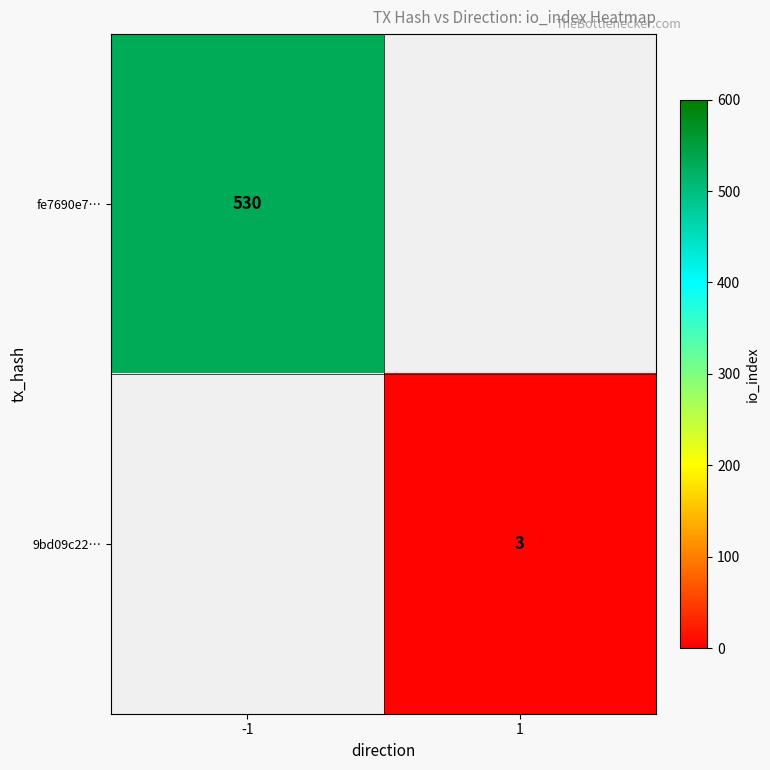

The value of 9bd09c22… at 1 is 3. True or false?

True